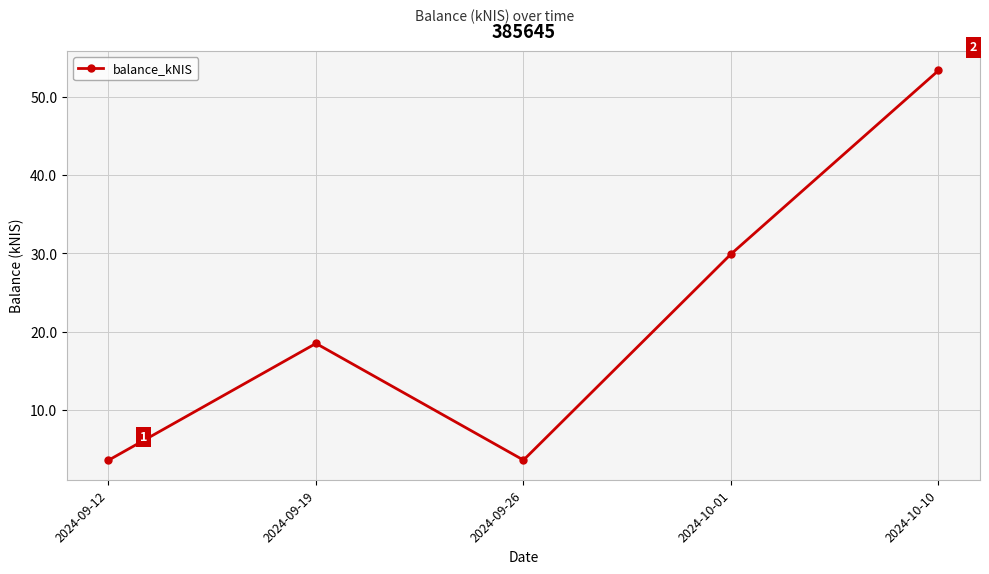

The chart shows a value of 18.5 at 2024-09-19. True or false?

True